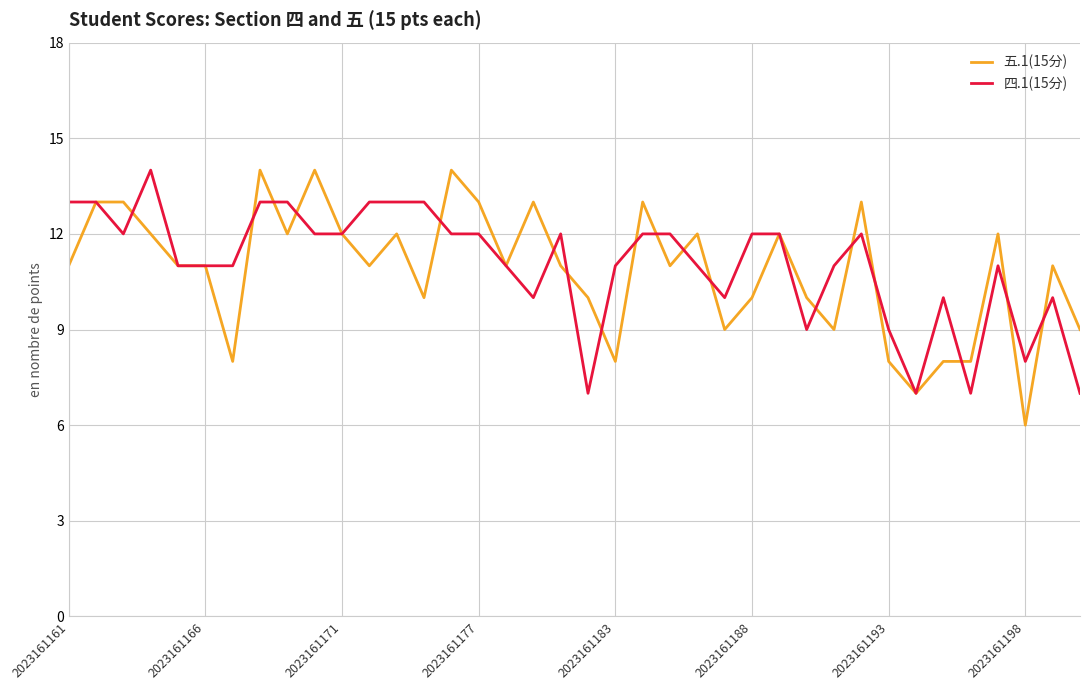

What are all the series names shown in the legend?

五.1(15分), 四.1(15分)